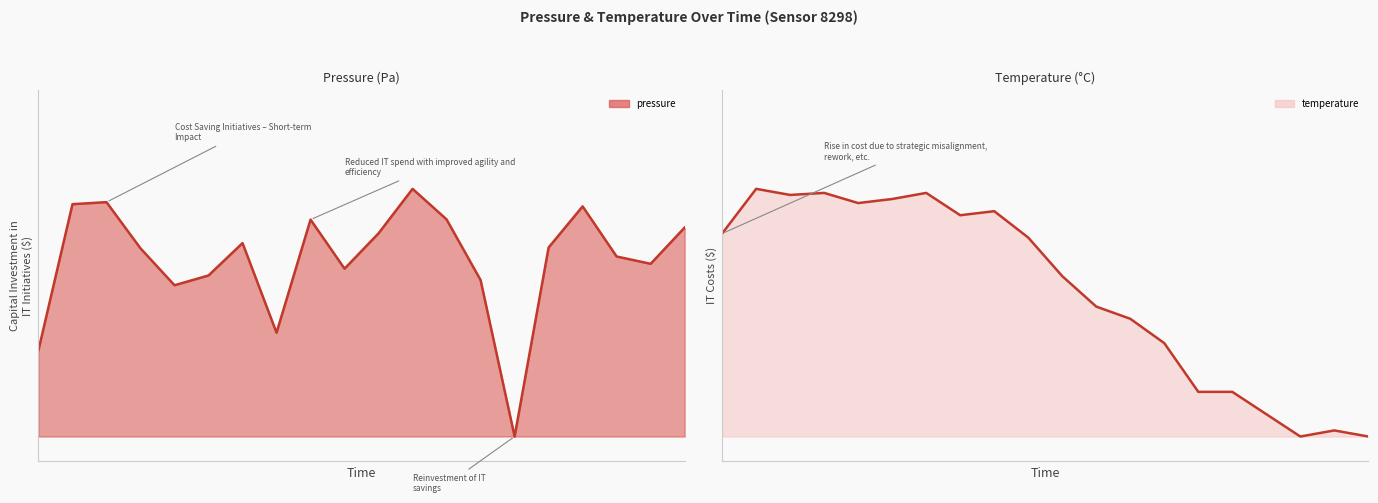

At which category does the chart reach its minimum across all series?

00:35